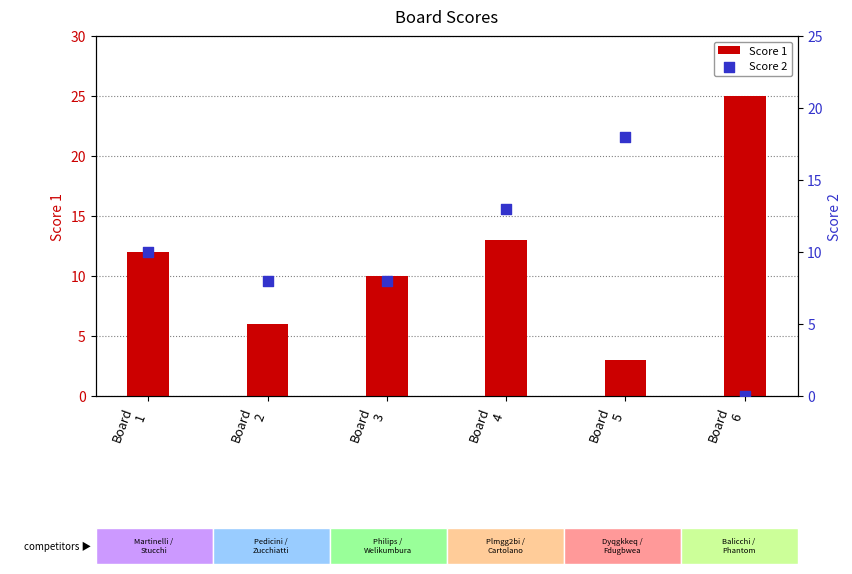

Which series has the largest total across all categories?

Score 1